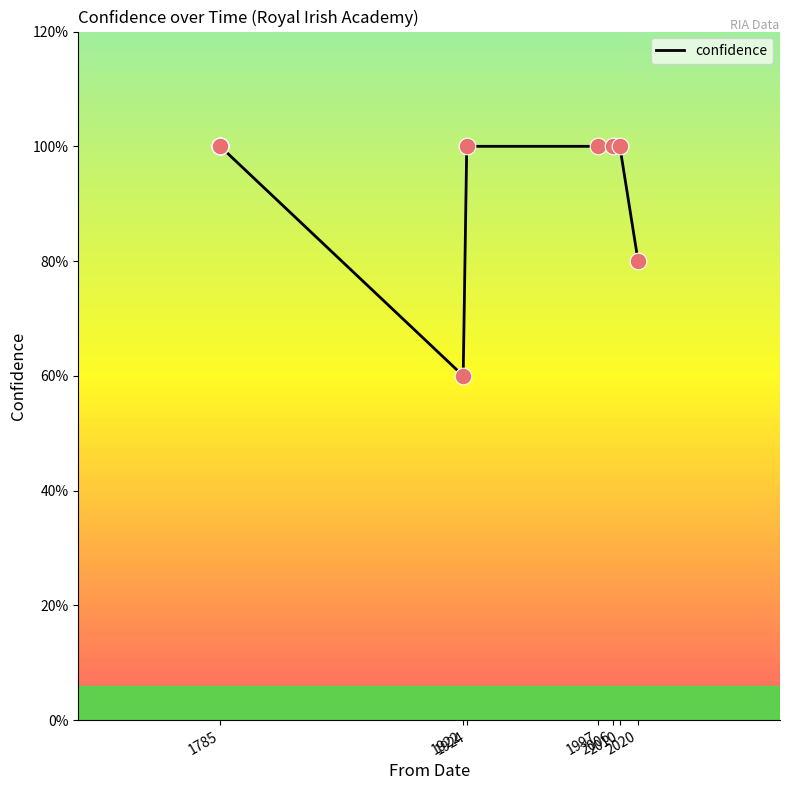

What is the ratio of the value at 2020 to the value at 1785?

0.8